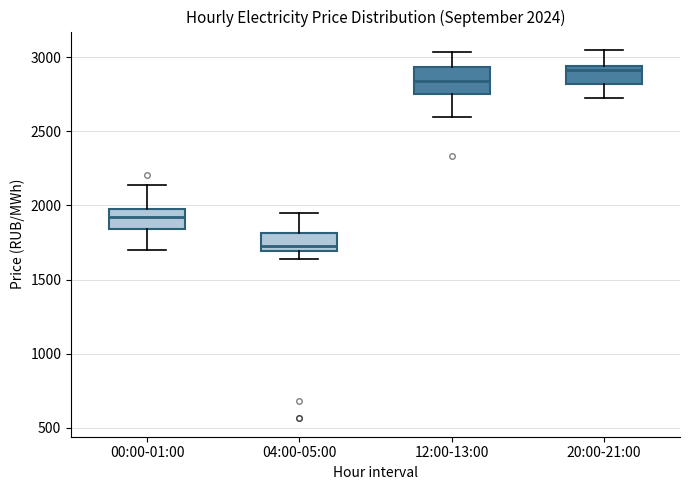

Which box has the lowest median line?

04:00-05:00